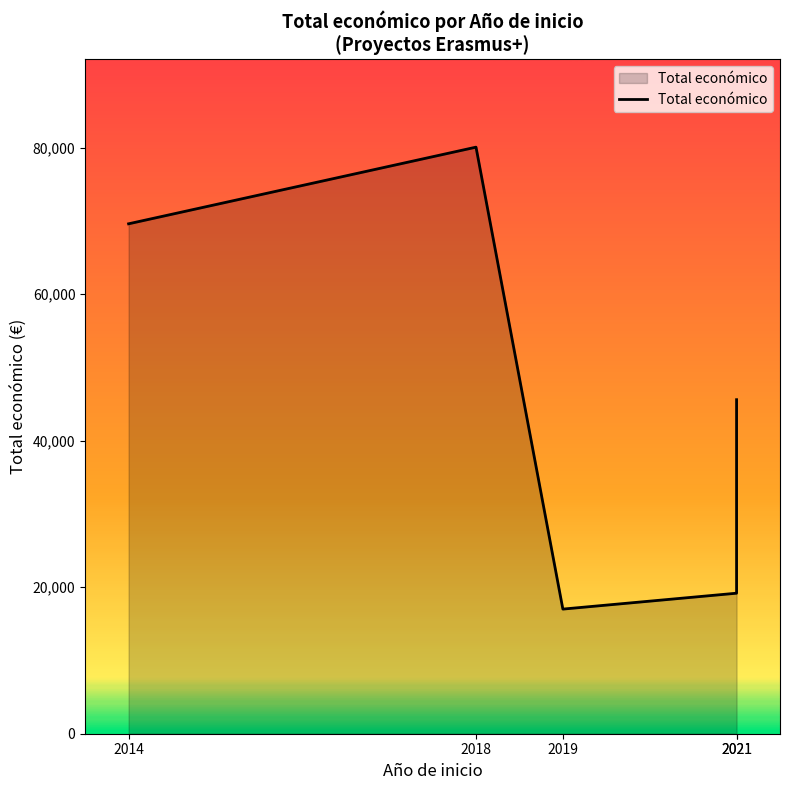

Which has a higher value, 2021 or 2021?

2021